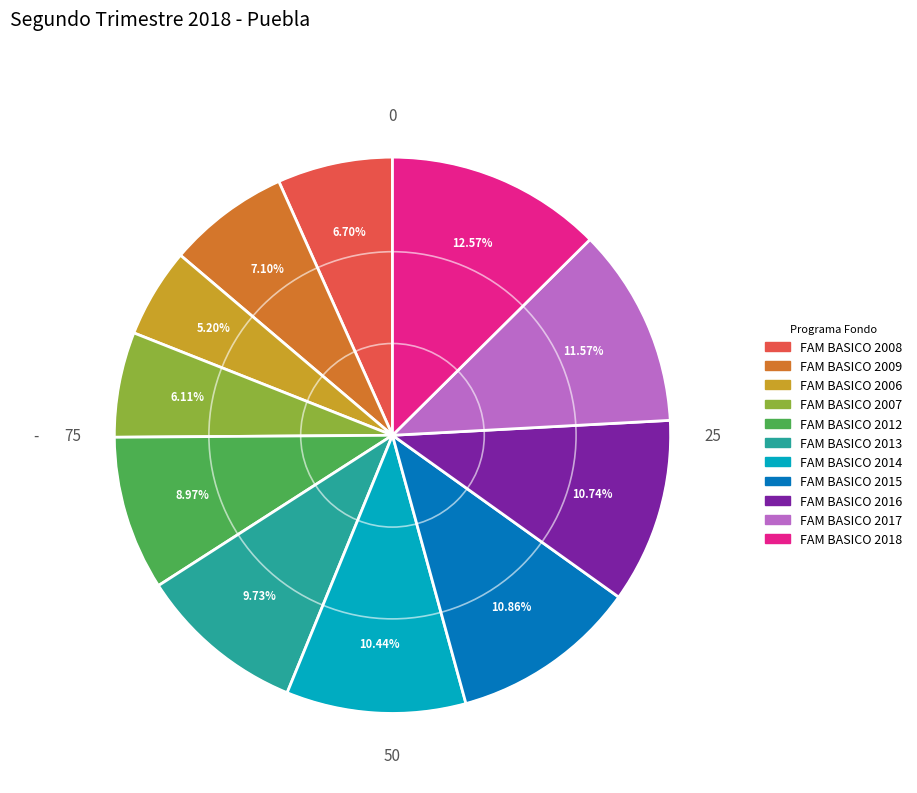

Combined, do FAM BASICO 2018 and FAM BASICO 2016 account for over 50%?

No